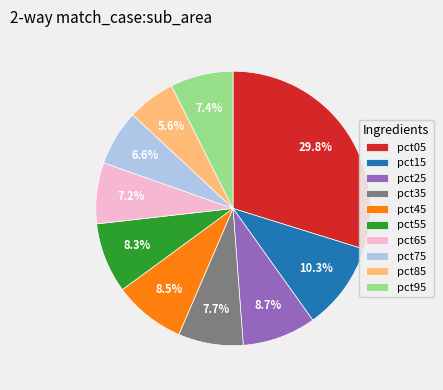

Combined, do pct95 and pct45 account for over 50%?

No